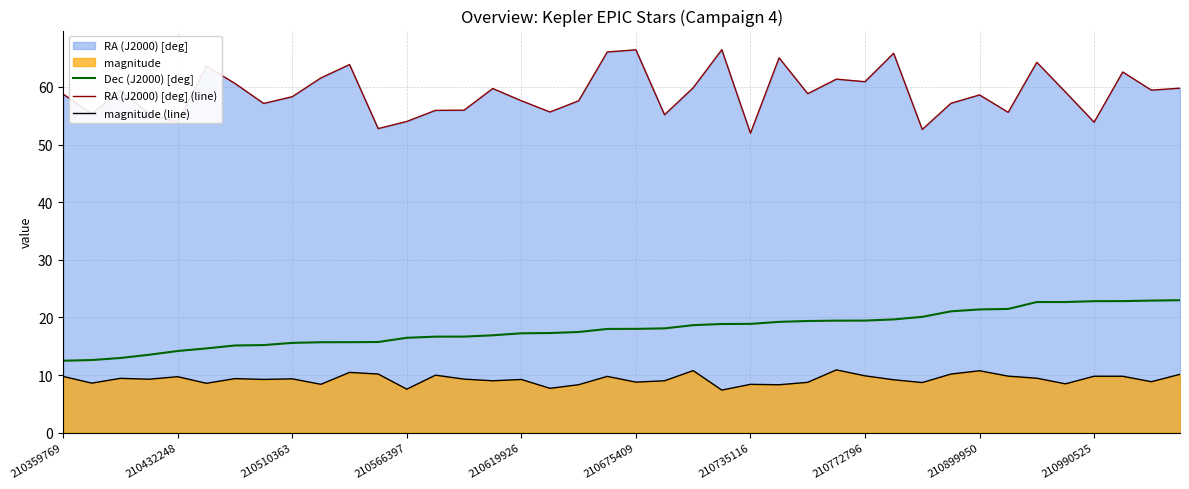

The Dec (J2000) [deg] series shows 30.2 at 26. True or false?

False